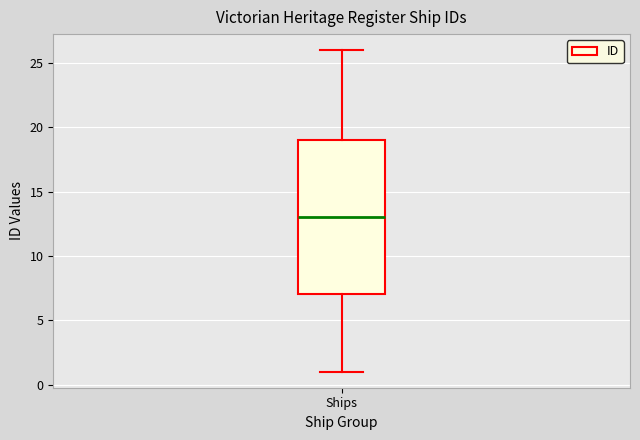

Read this box plot against the y-axis: the position of the median line, the range covered by the box, and the ends of both whiskers. The values are not printed on the chart, so give them approximately, as read against the axis.

median 13, box 7 to 19, whiskers 1 to 26